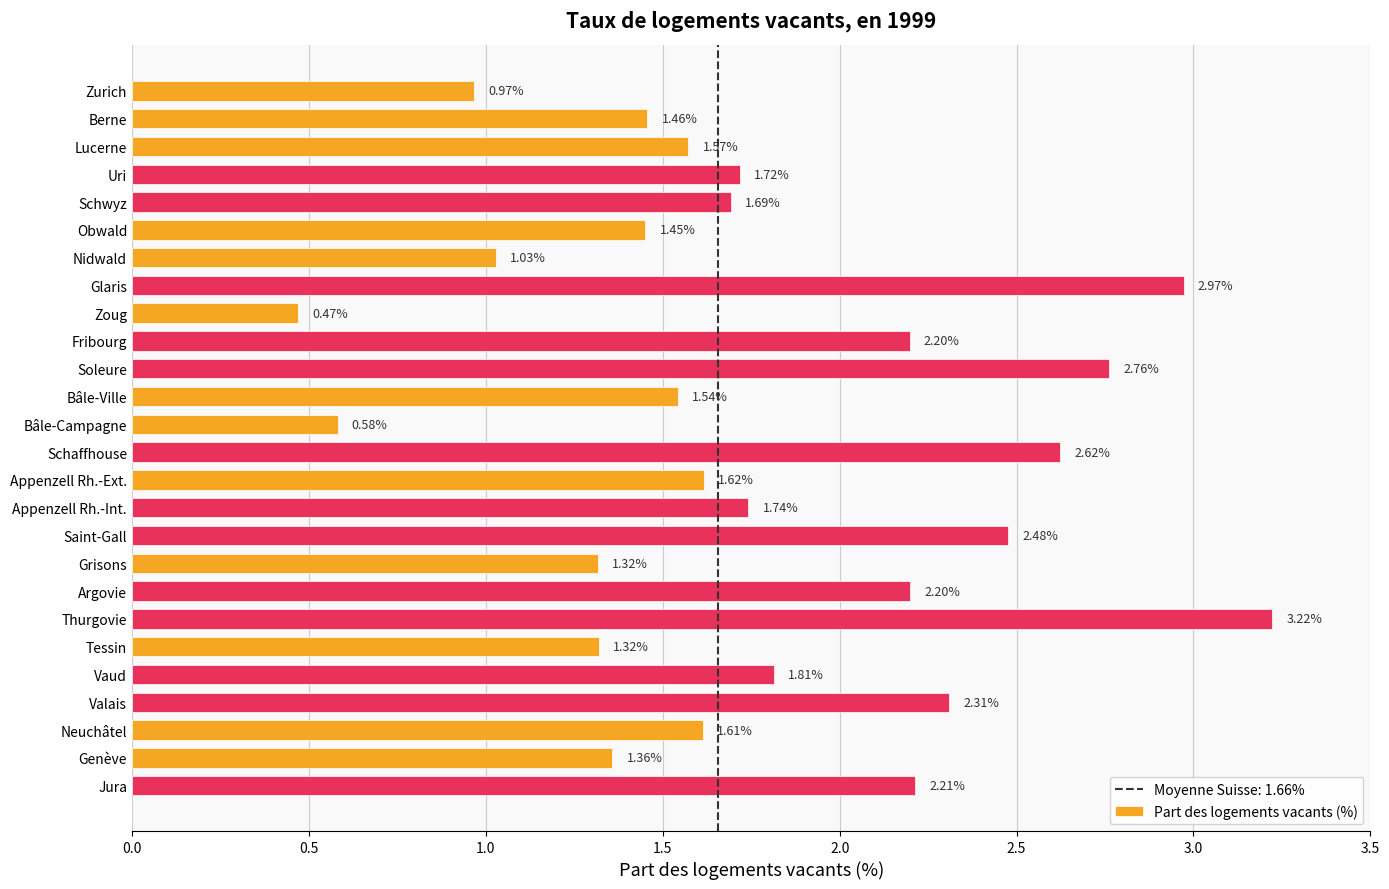

What is the sum of all values?

46.2